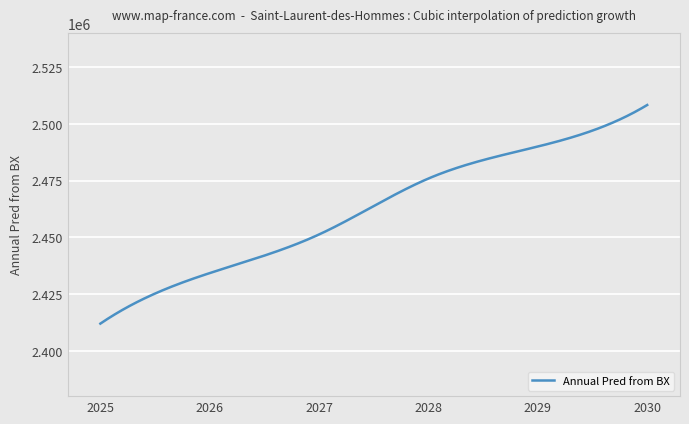

What is the greatest value displayed?

2508294.0